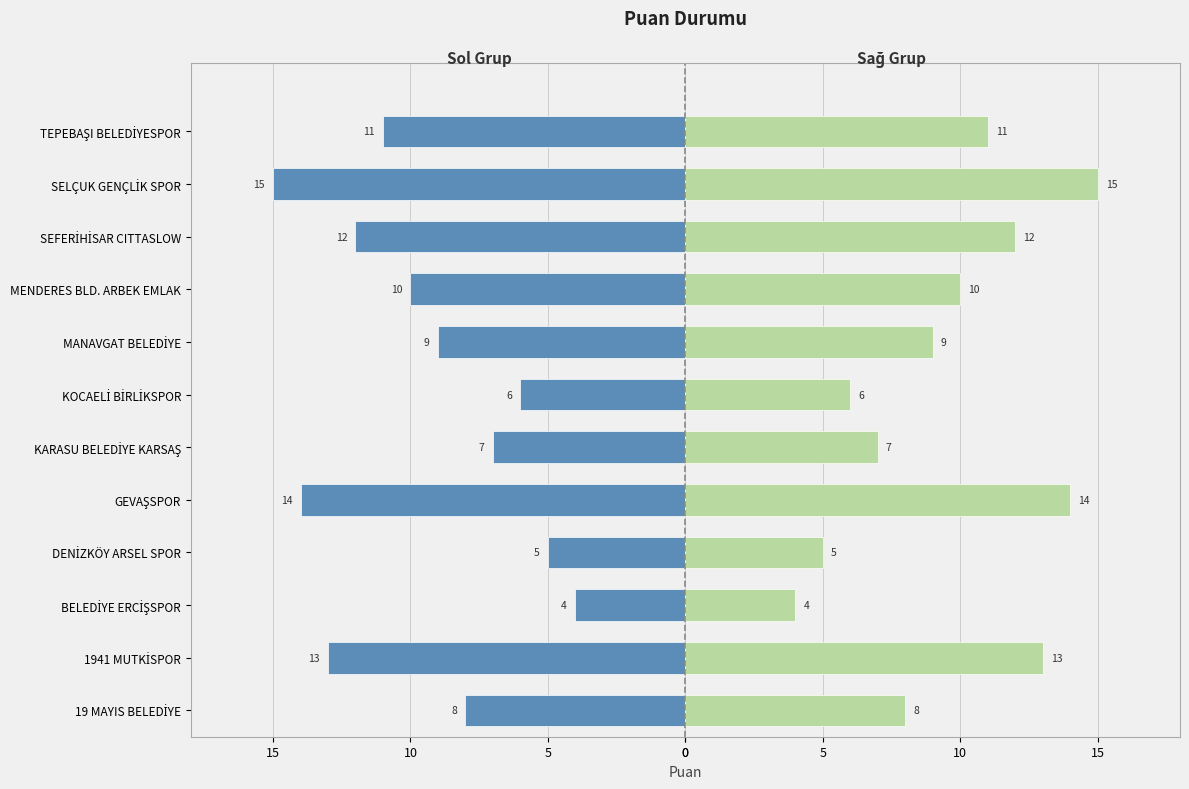

Which series changed the most between DENİZKÖY ARSEL SPOR and TEPEBAŞI BELEDİYESPOR?

Sol (Negative)